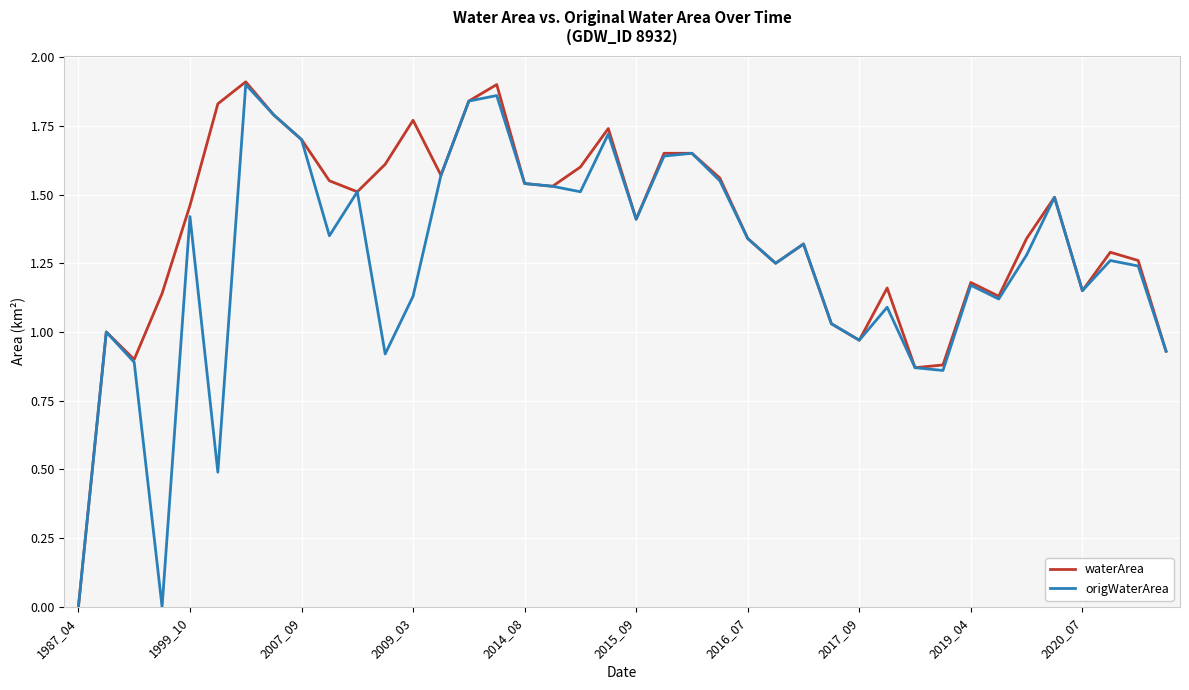

What is the total value across all series at 2020_07?

2.3